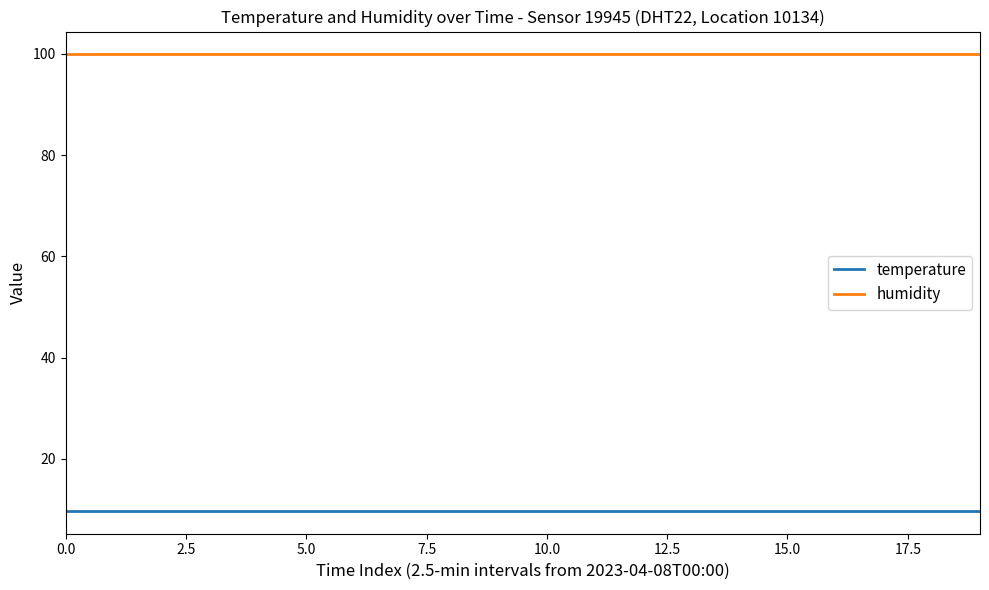

True or false: humidity and temperature intersect in this chart.

False